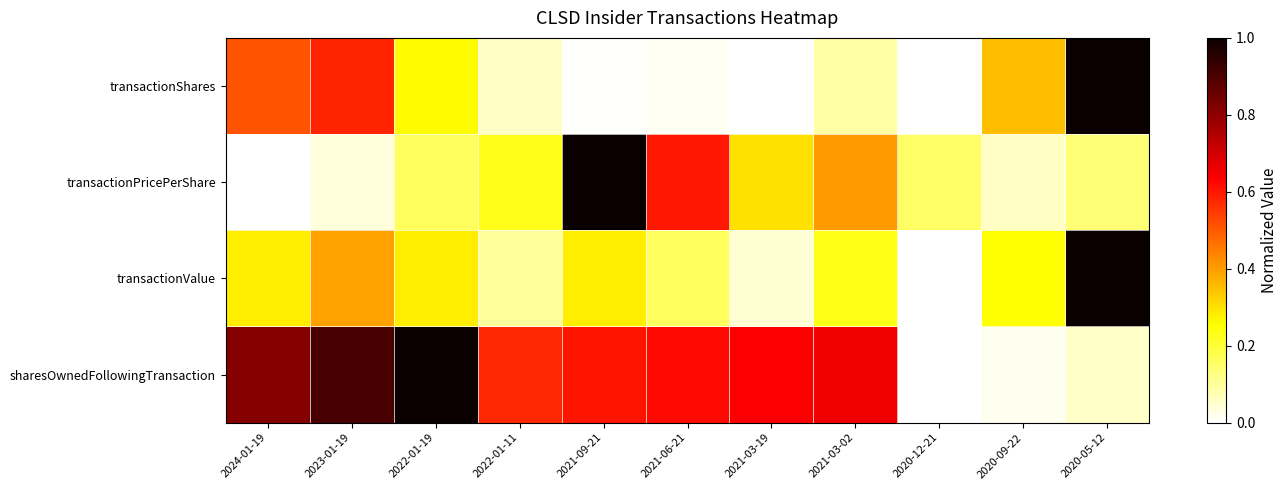

Which has a higher value, 2020-05-12 or 2024-01-19?

2020-05-12